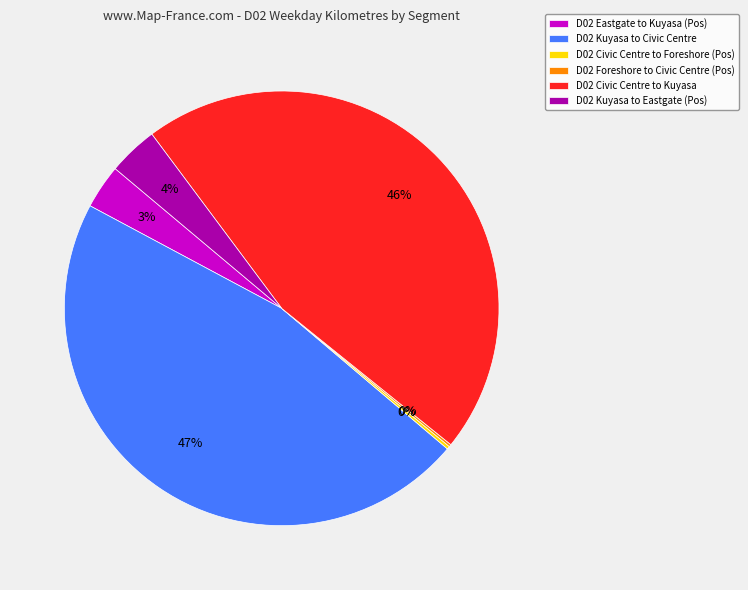

What is the largest slice in the pie chart?

D02 Kuyasa to Civic Centre